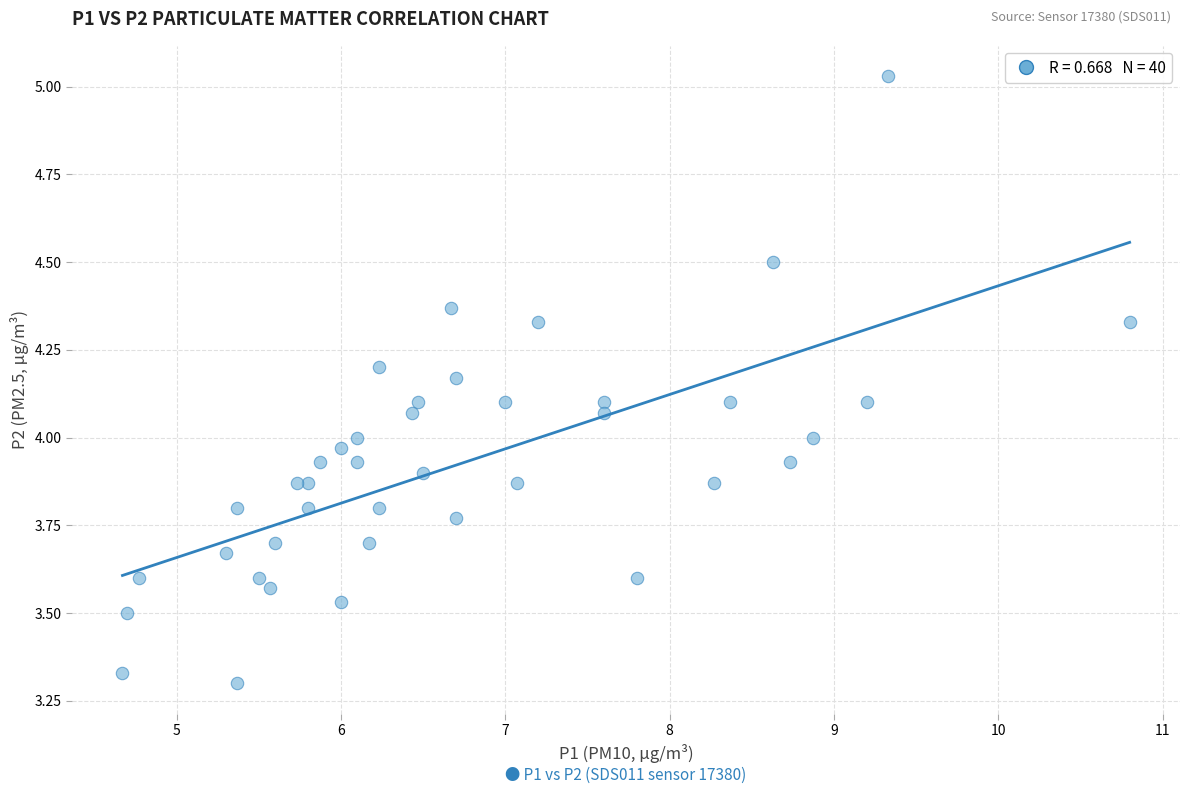

What is the range of Y values (max minus min)?

1.7